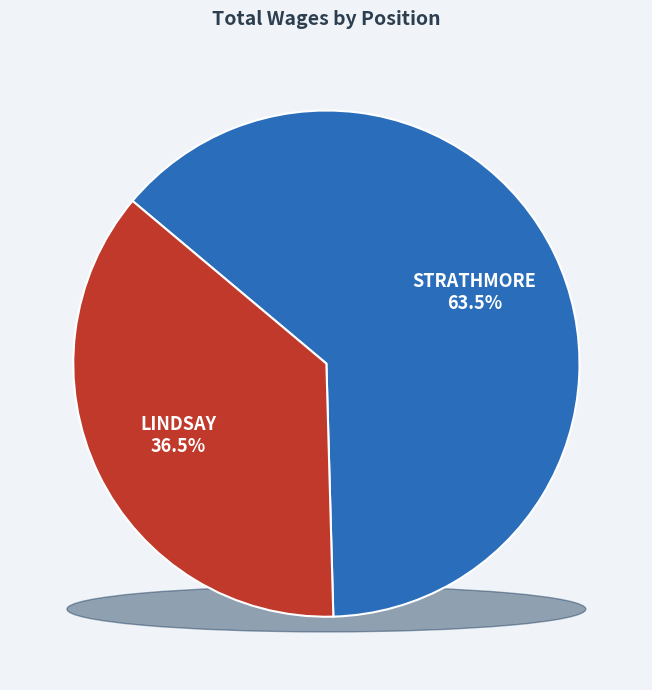

Does Strathmore represent more than half of the total?

Yes